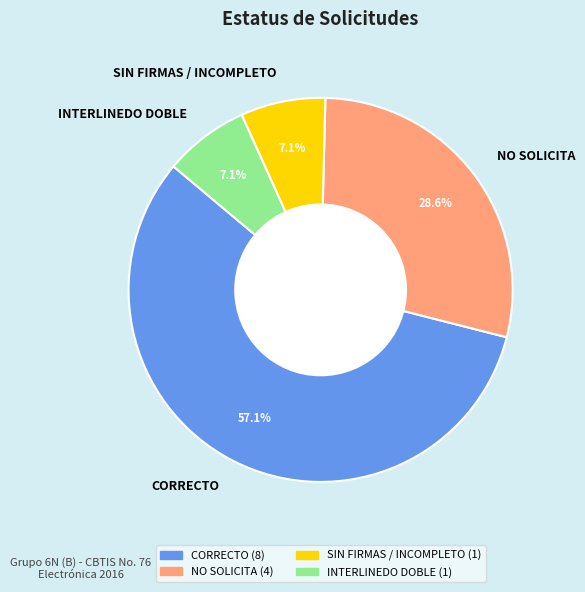

Do NO SOLICITA and INTERLINEDO DOBLE together represent more than half of the pie?

No